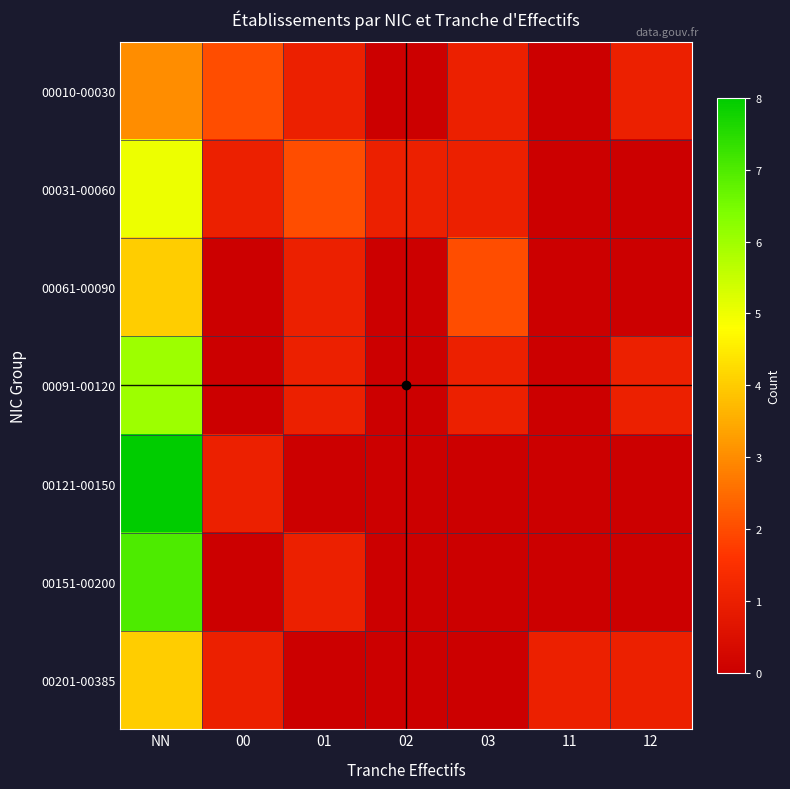

Reading left to right, list all the values displayed in this chart.

00010-00030: NN=3	00=2	01=1	02=0	03=1	11=0	12=1
00031-00060: NN=5	00=1	01=2	02=1	03=1	11=0	12=0
00061-00090: NN=4	00=0	01=1	02=0	03=2	11=0	12=0
00091-00120: NN=6	00=0	01=1	02=0	03=1	11=0	12=1
00121-00150: NN=8	00=1	01=0	02=0	03=0	11=0	12=0
00151-00200: NN=7	00=0	01=1	02=0	03=0	11=0	12=0
00201-00385: NN=4	00=1	01=0	02=0	03=0	11=1	12=1